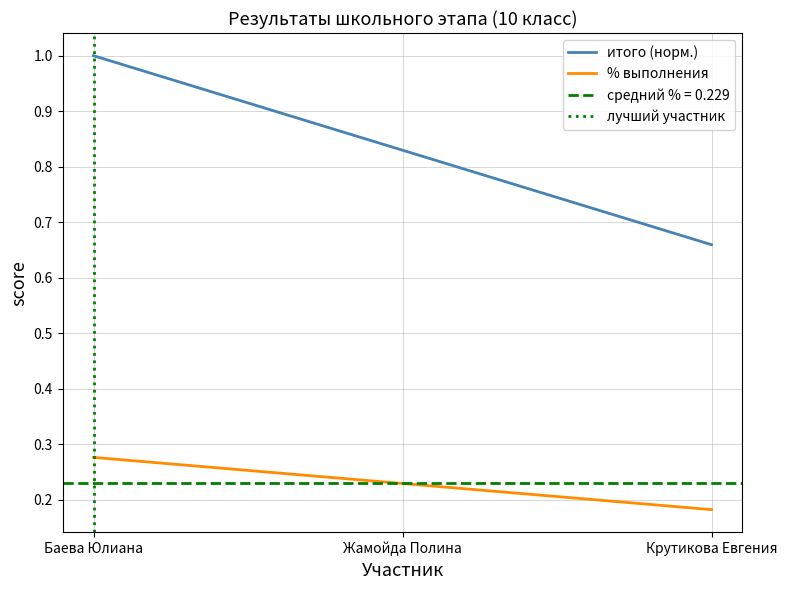

How many lines are shown in the chart?

2